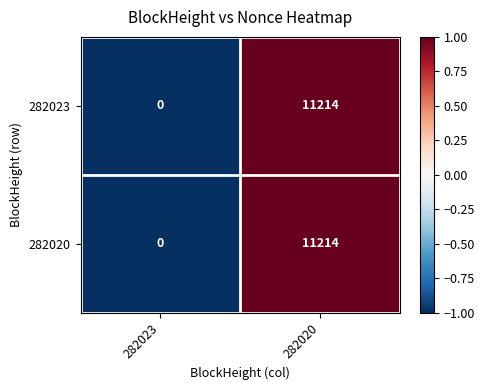

The value of 282023 at 282023 is 3625. True or false?

False